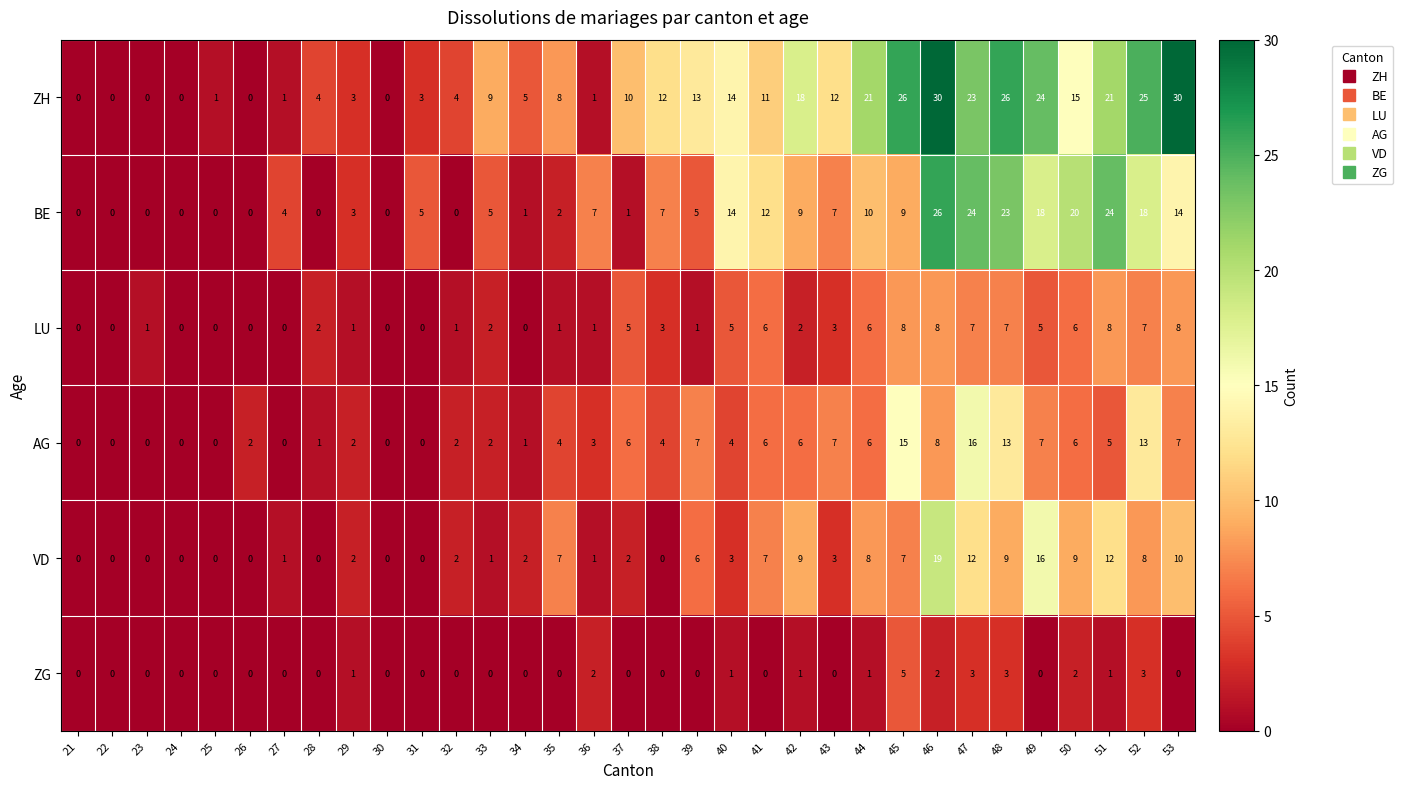

True or false: ZG has a value of 1 at 42.

True